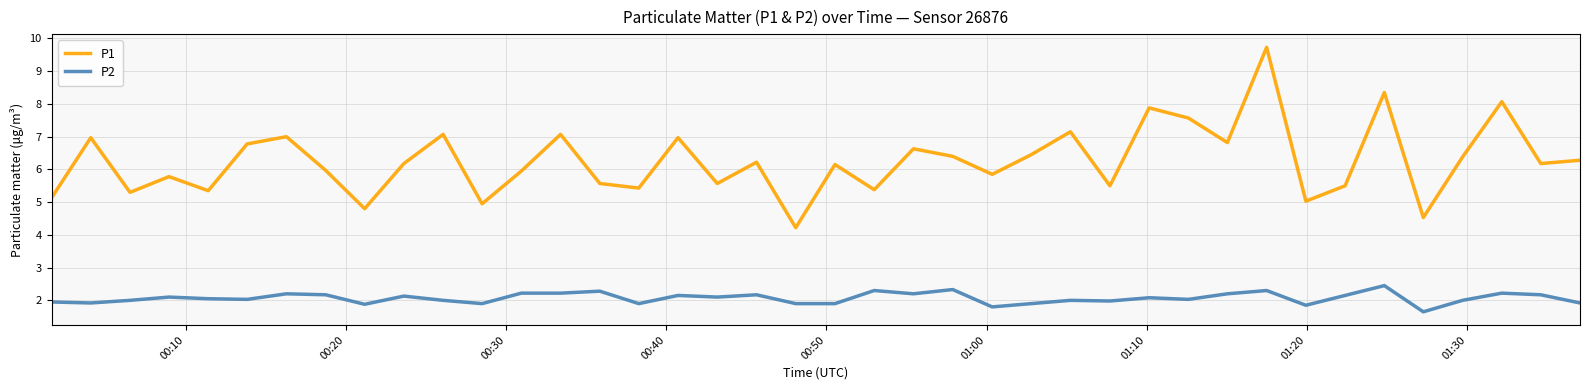

Rank the series by their average value, from highest to lowest.

P1, P2